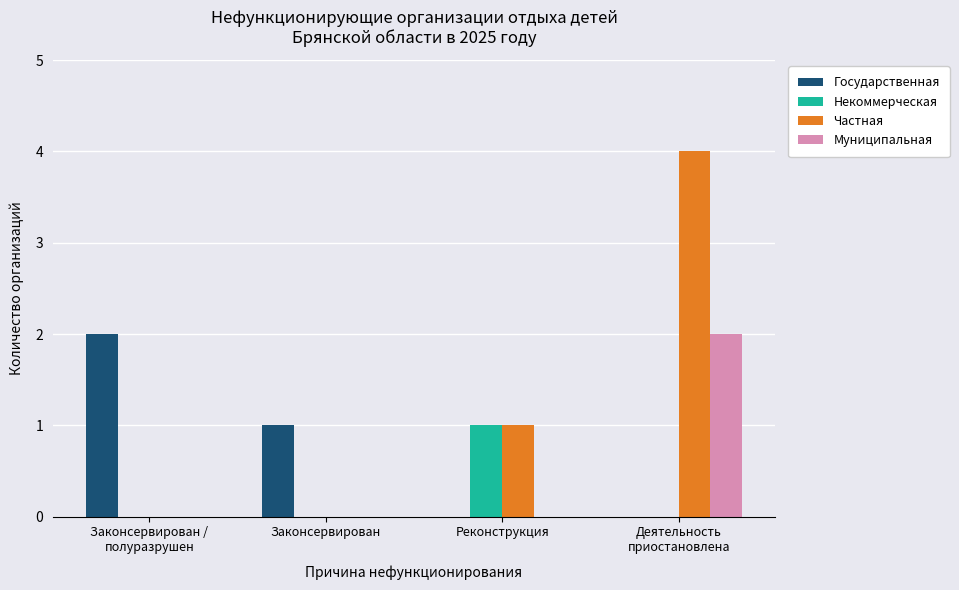

What is the spread (max minus min) of values at Деятельность
приостановлена?

4